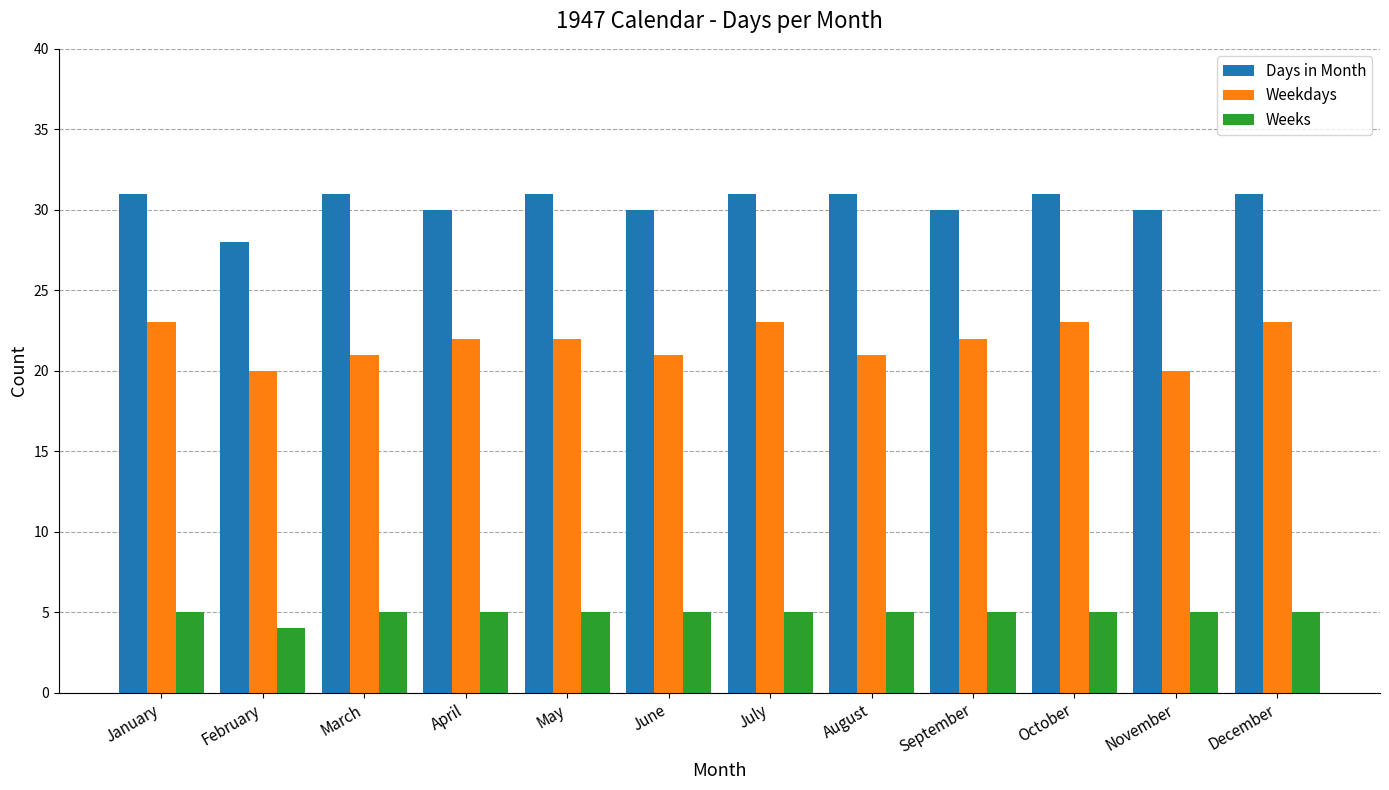

What is the greatest value displayed?

31